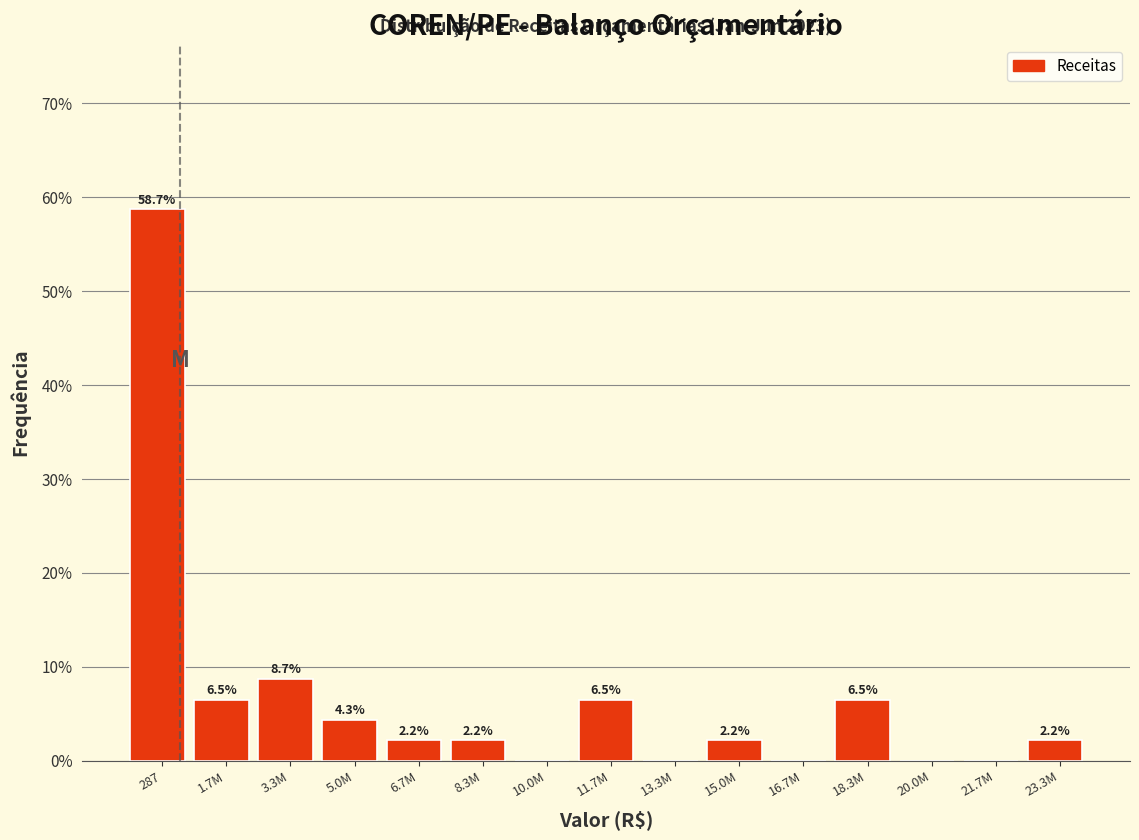

Reading left to right, what are all the values shown in this chart?

287=58.7	1.7M=6.5	3.3M=8.7	5.0M=4.3	6.7M=2.2	8.3M=2.2	10.0M=0.0	11.7M=6.5	13.3M=0.0	15.0M=2.2	16.7M=0.0	18.3M=6.5	20.0M=0.0	21.7M=0.0	23.3M=2.2